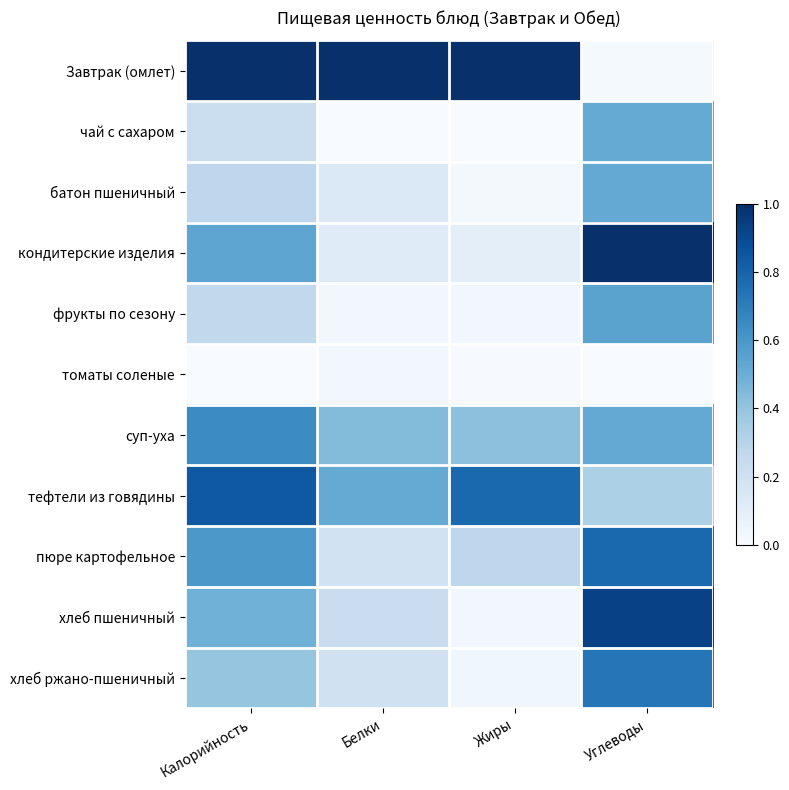

Between Жиры and Калорийность, which is larger?

Жиры